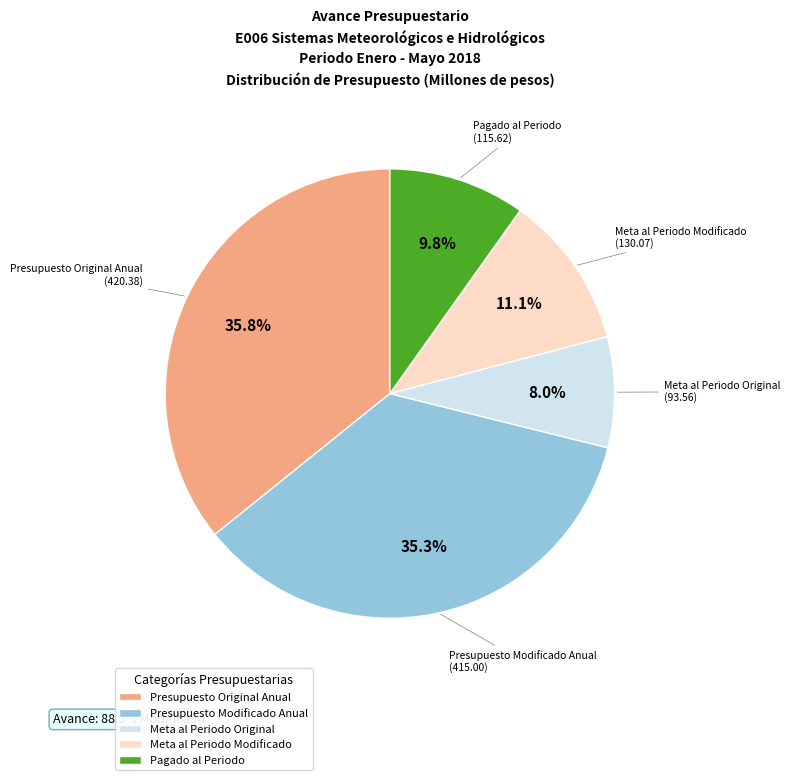

How many slices are in this pie chart?

5